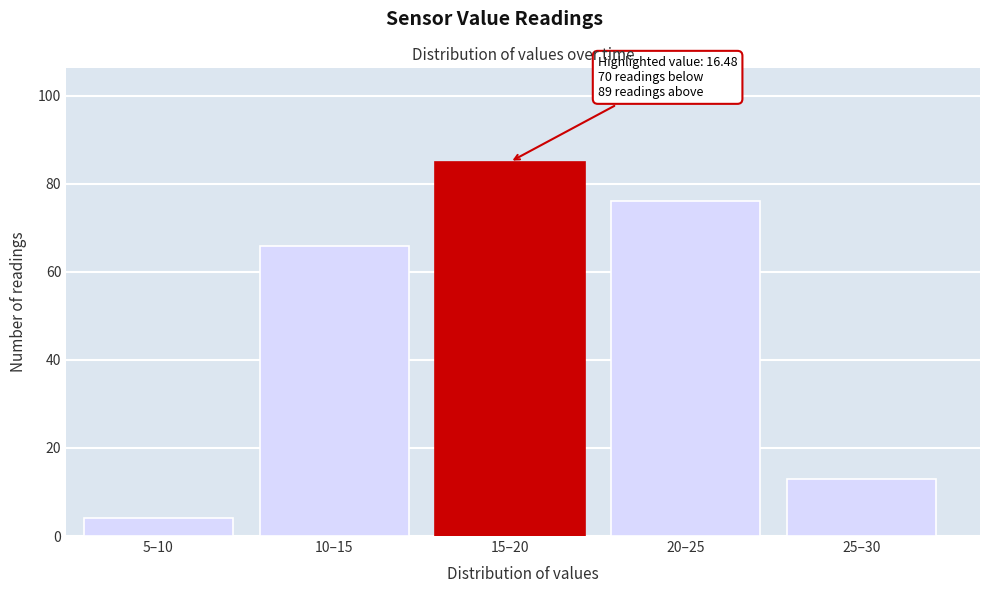

Reading left to right, extract all data points from this chart.

4	66	85	76	13